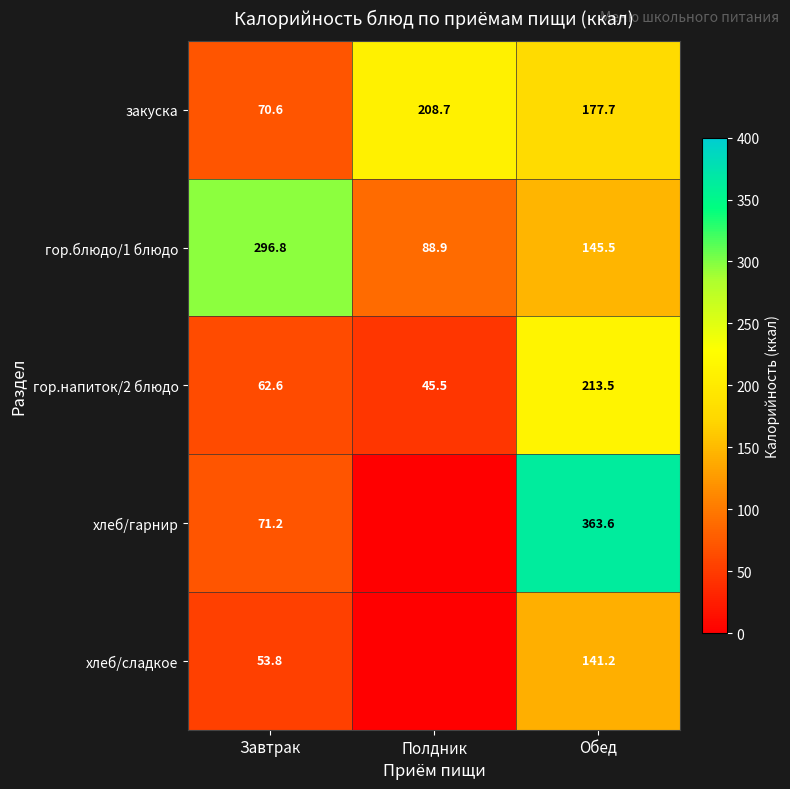

Which category has the highest value in the гор.напиток/2 блюдо series?

Обед